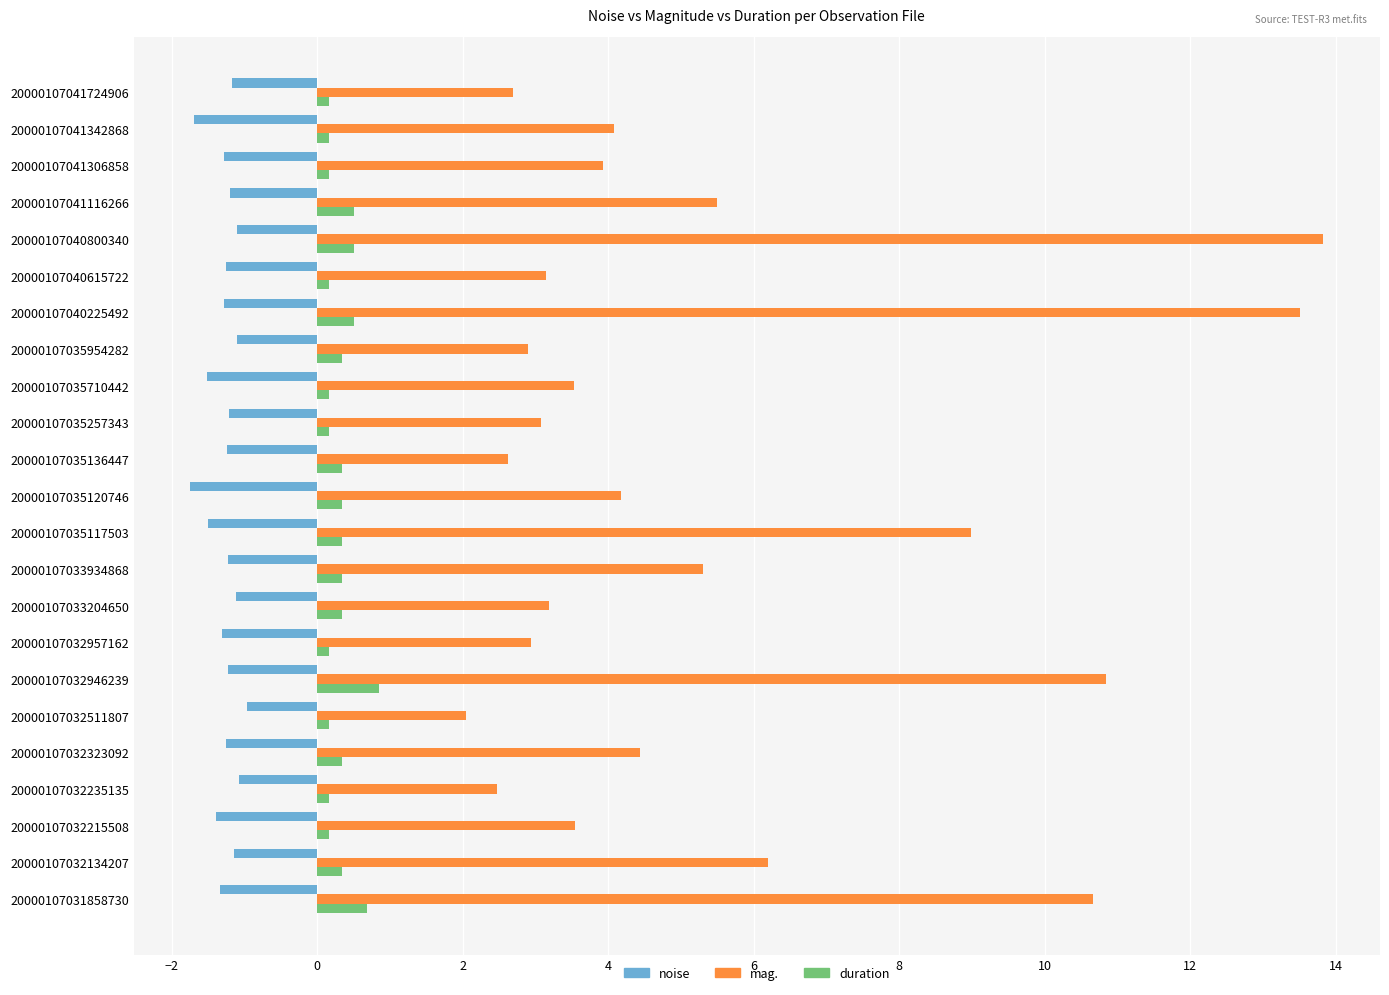

The value of mag. at 20000107040800340 is 7.3. True or false?

False